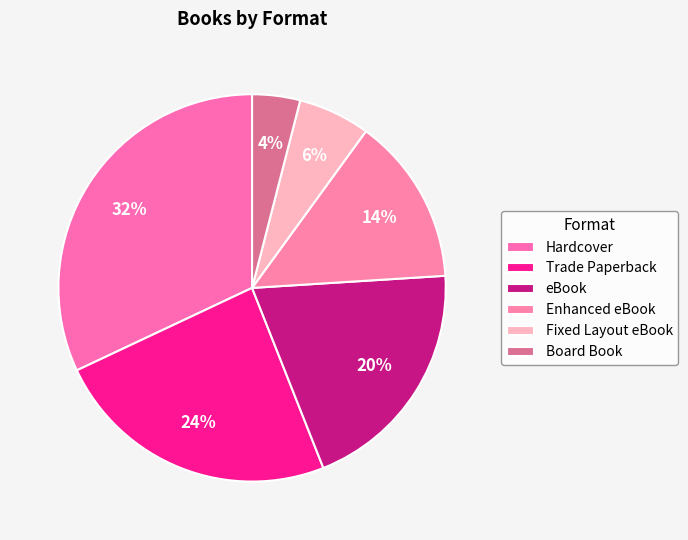

Is there a majority slice in this chart?

No